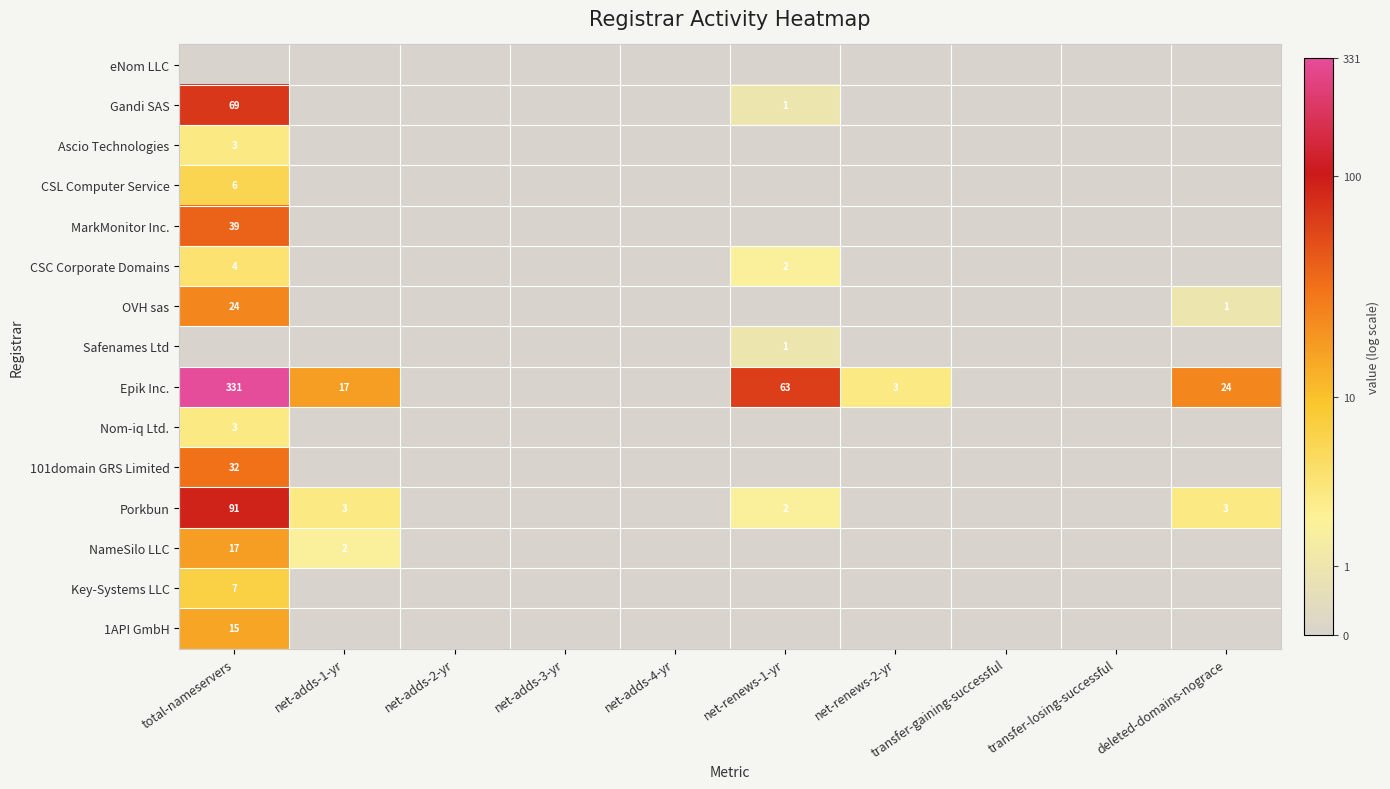

Which has a higher value, net-adds-1-yr or transfer-gaining-successful?

net-adds-1-yr